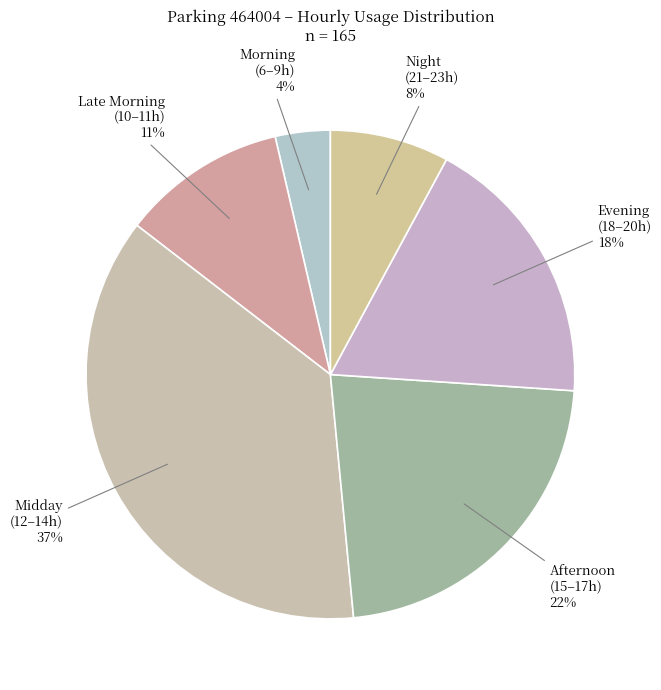

Is it true that Morning (6–9h) is 4% of the pie?

True